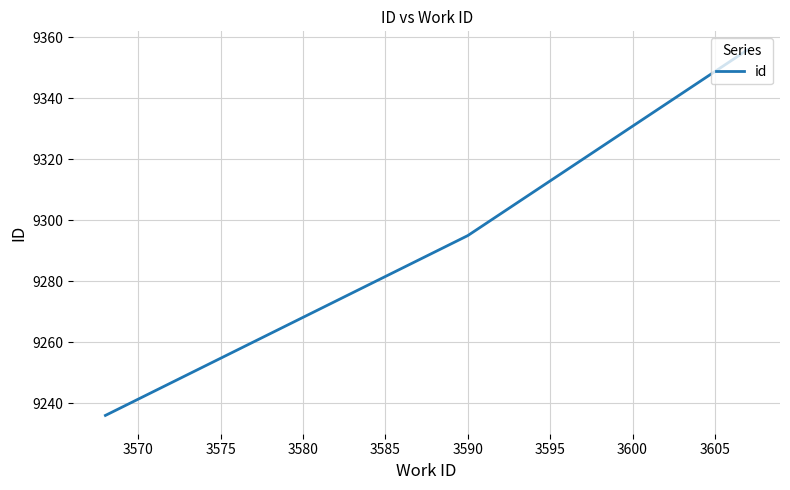

What is the difference between the maximum and minimum values?

120